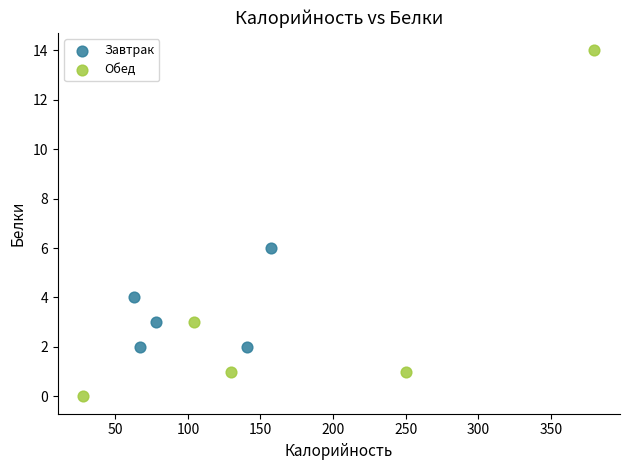

Which series reaches the minimum Y coordinate?

Обед